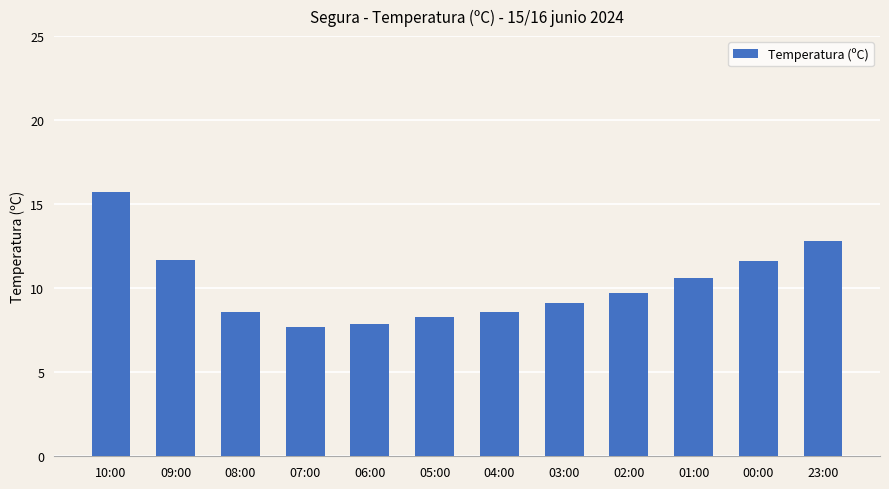

Which category has the lowest value across all series?

07:00